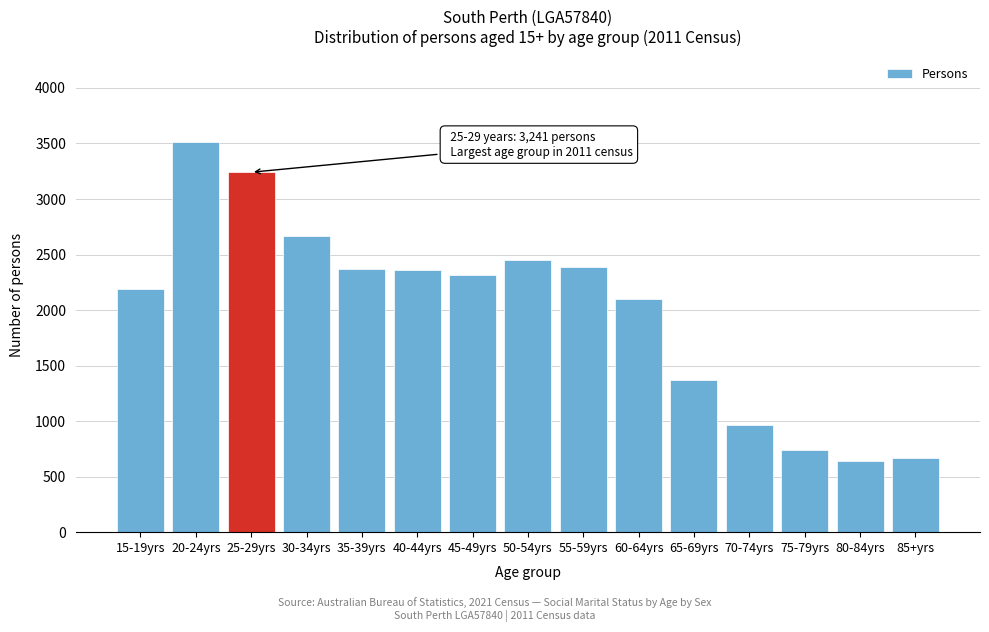

What is the minimum value shown in the chart?

640